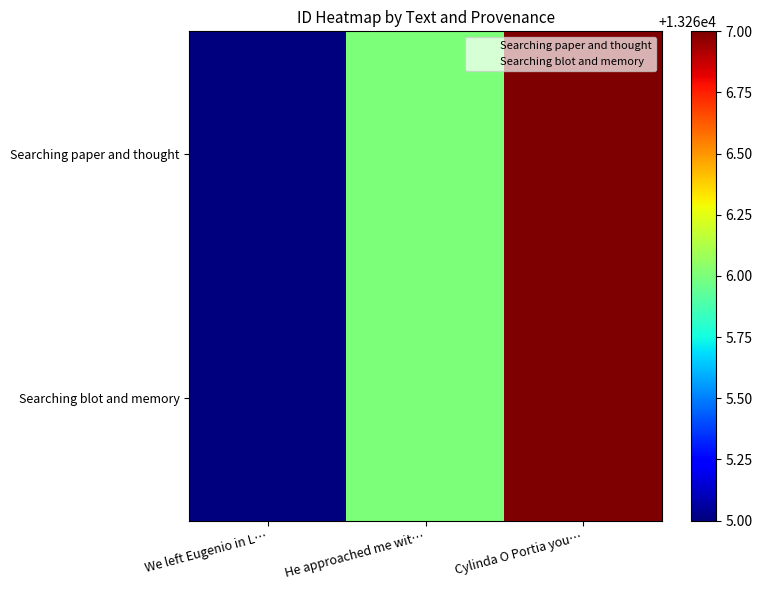

Between We left Eugenio in L… and He approached me wit…, which series saw the biggest shift?

Searching paper and thought